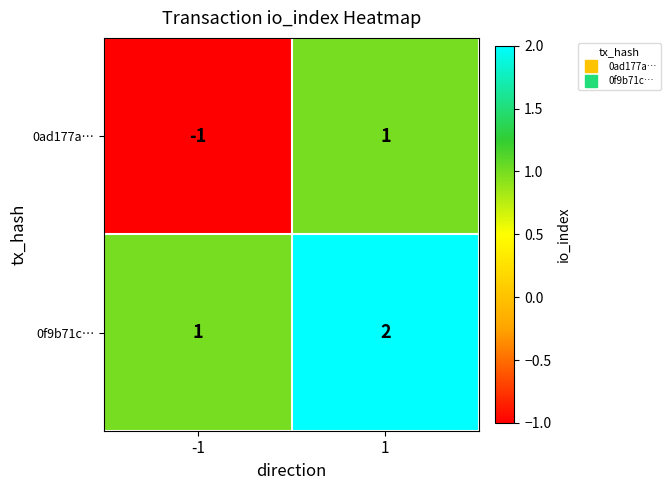

The value of 0ad177a… at -1 is -1. True or false?

True